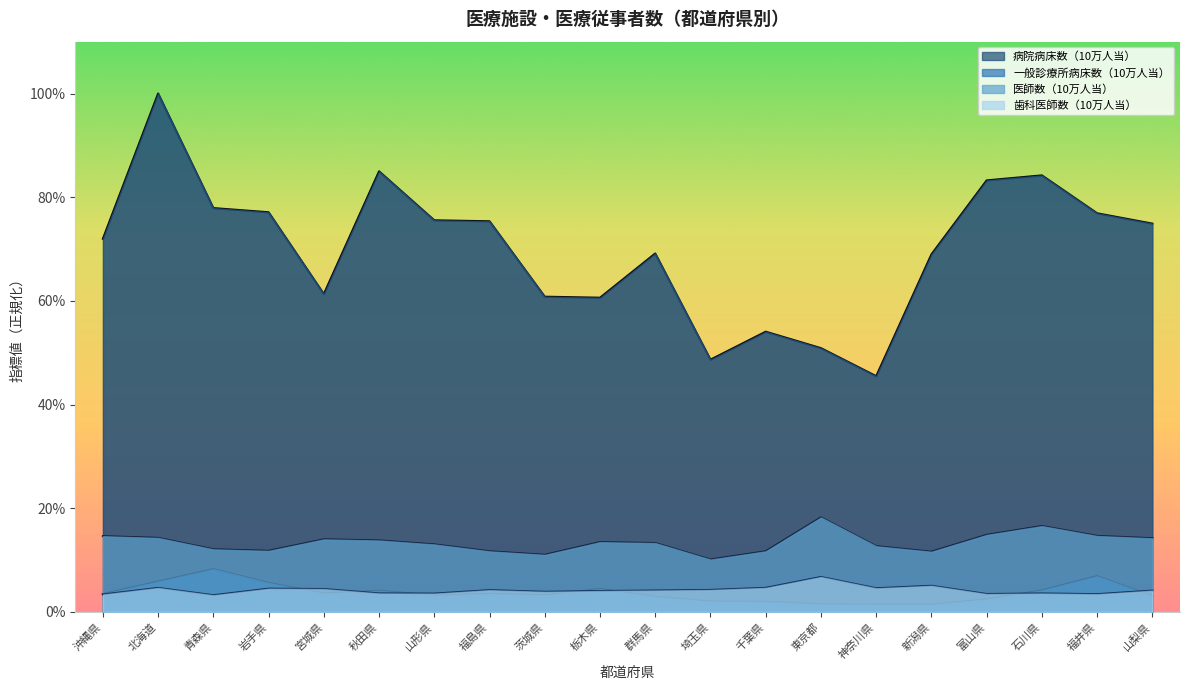

Does the chart have visible grid lines?

No